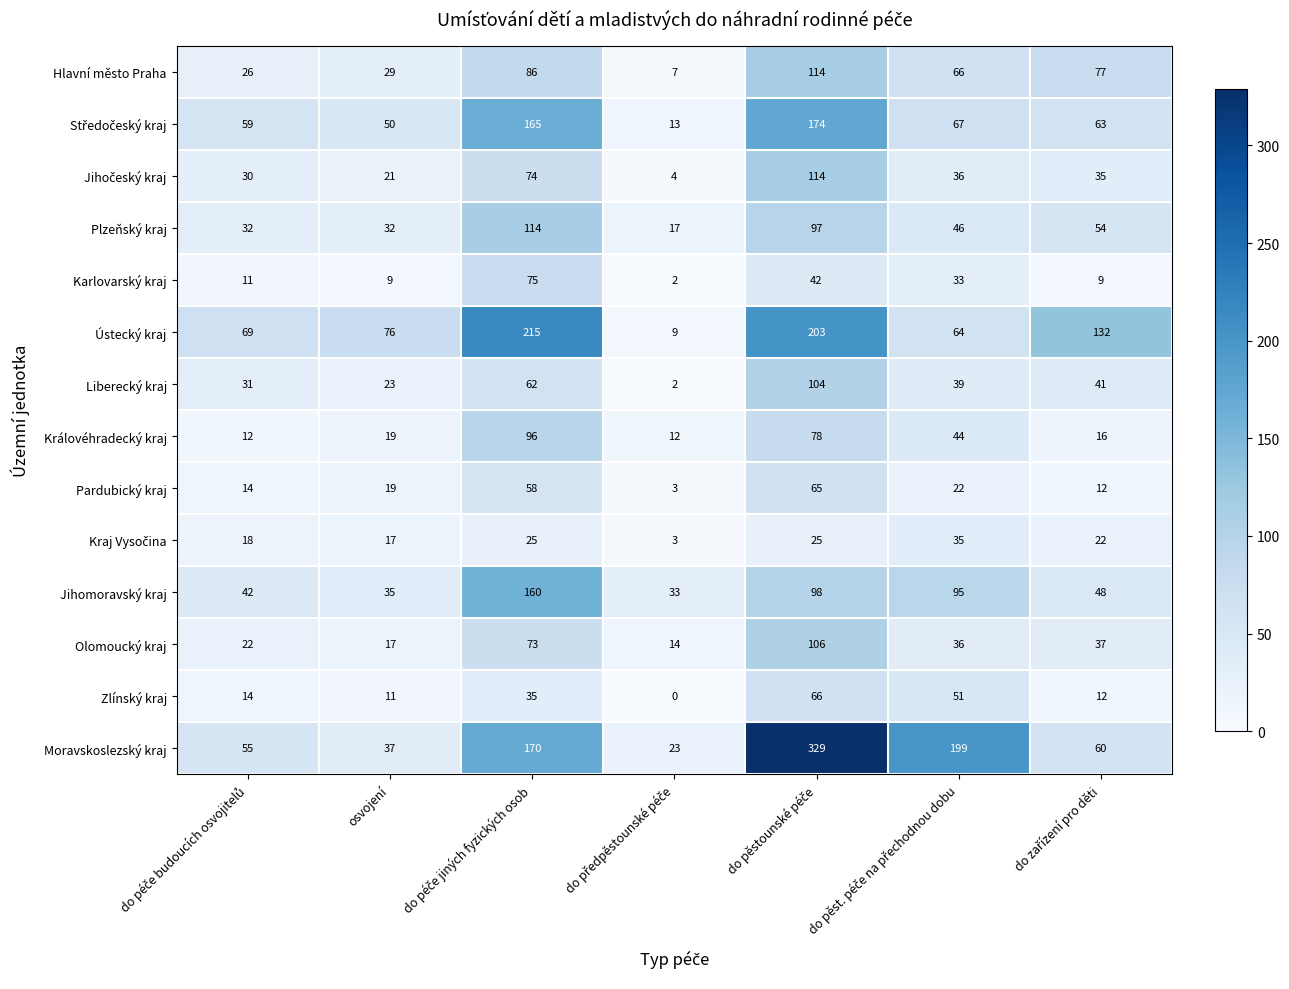

What is the difference between the second highest and second lowest values in the Královéhradecký kraj series?

66